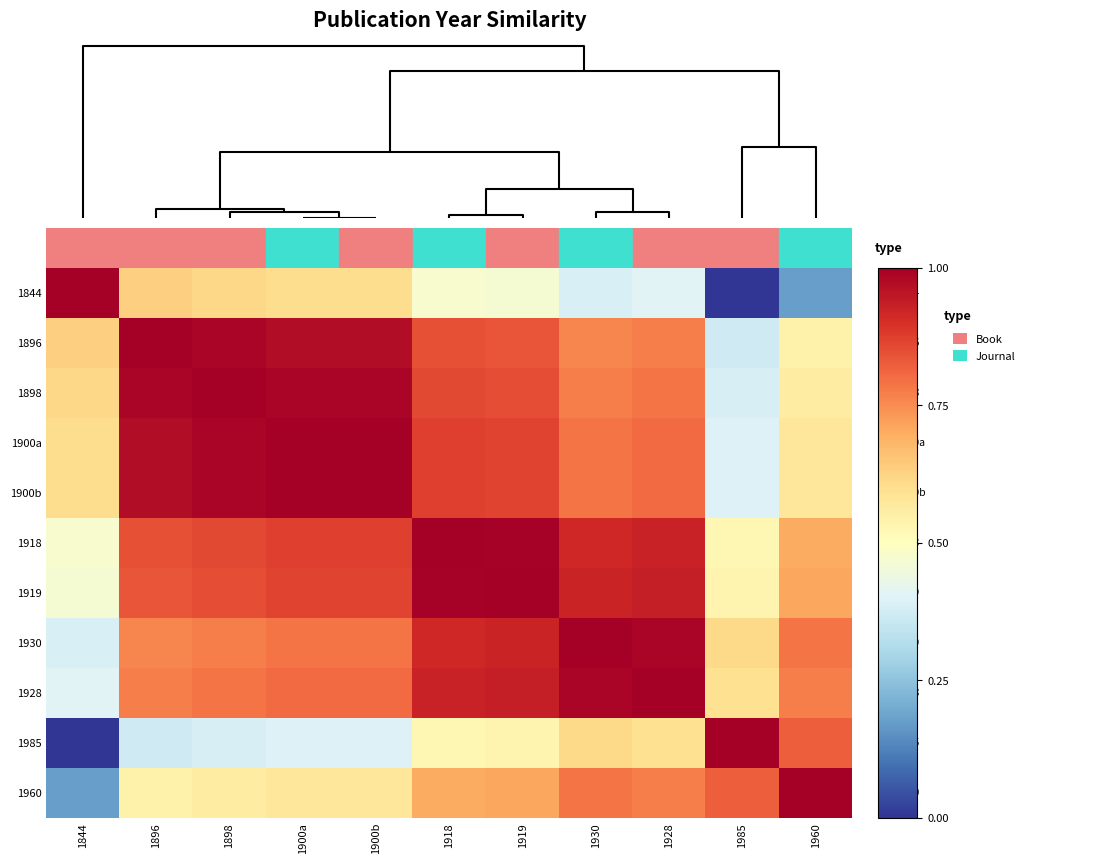

Which label corresponds to the largest value in the chart?

1844